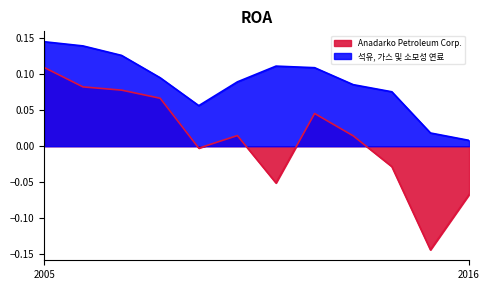

List the labels in order of Anadarko Petroleum Corp. value, smallest first.

2015-12-31, 2016-12-31, 2011-12-31, 2014-12-31, 2009-12-31, 2013-12-31, 2010-12-31, 2012-12-31, 2008-12-31, 2007-12-31, 2006-12-31, 2005-12-31